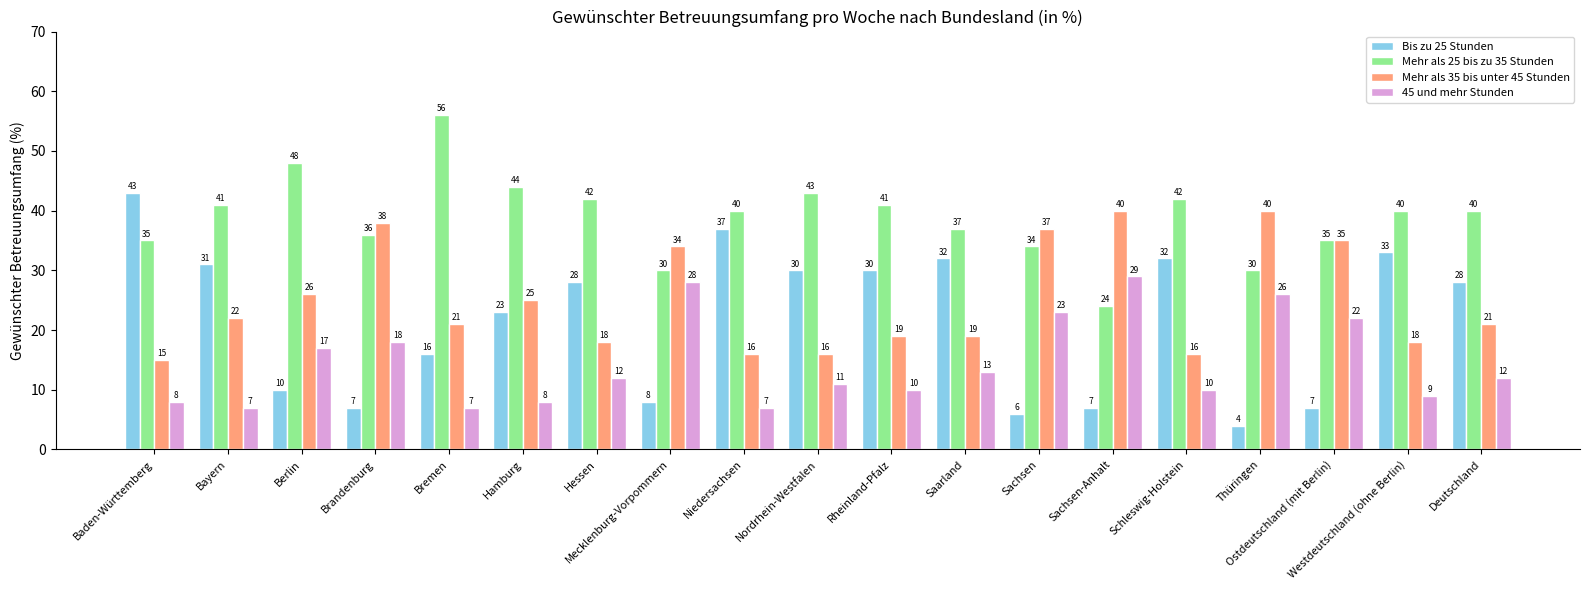

Which label corresponds to the largest value in the chart?

Bremen